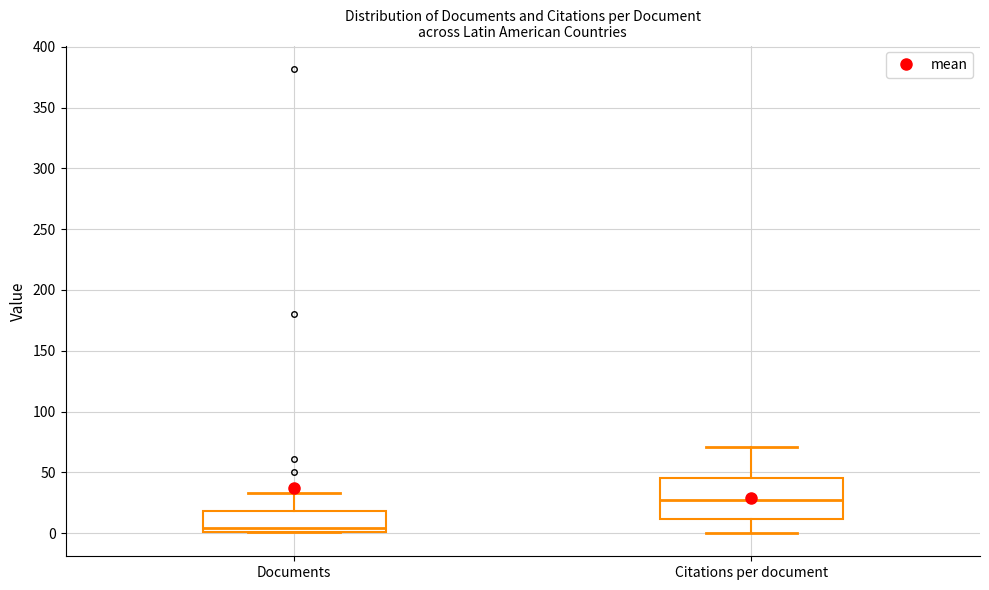

Reading left to right, read every box against the y-axis: the position of its median line, the range the box covers, and the ends of its whiskers. The values are not printed on the chart, so give them approximately, as read against the axis.

Documents: median 5, box 0 to 20, whiskers 0 to 35
Citations per document: median 30, box 10 to 45, whiskers 0 to 70